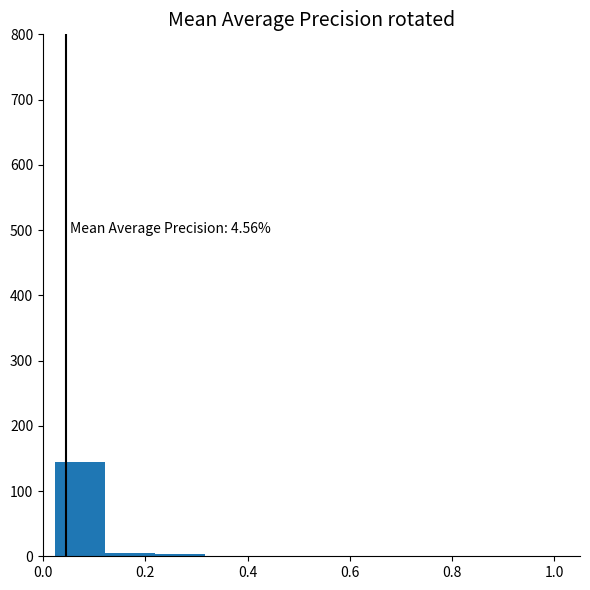

Over which range of the x-axis is the bar tallest?

0.02 to 0.12